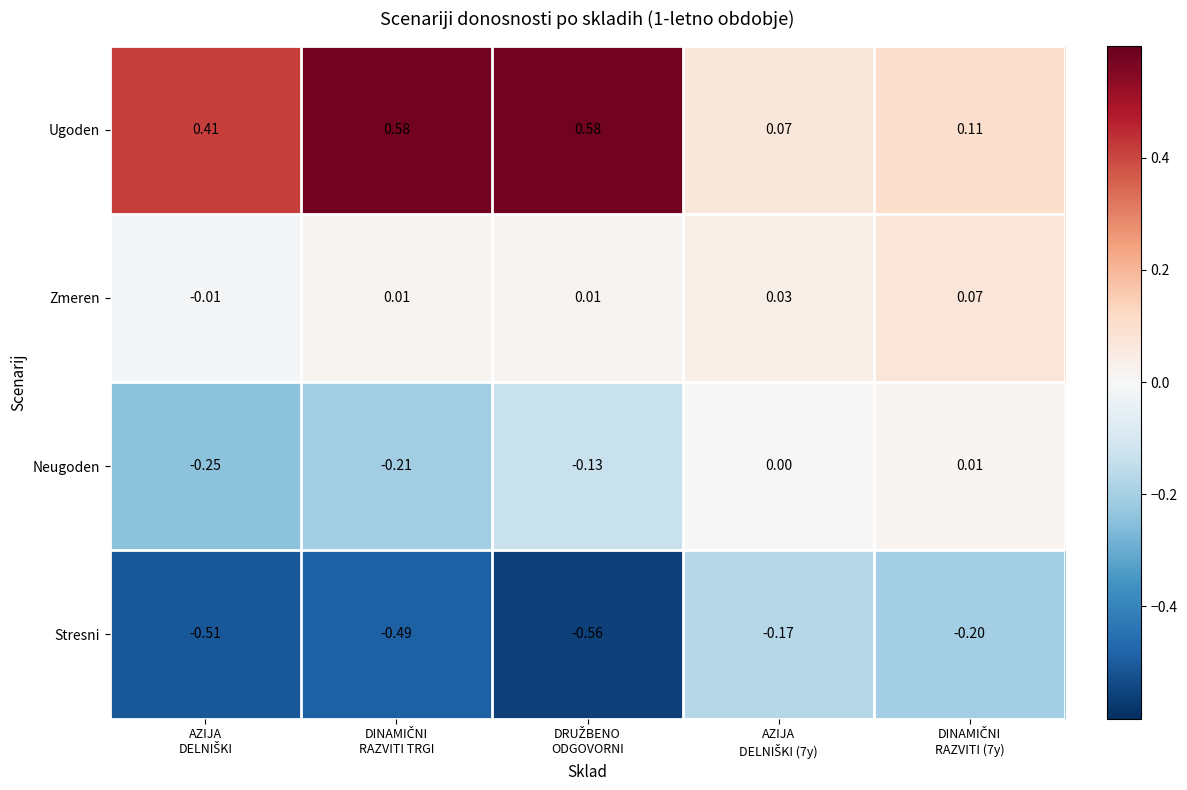

List the series in order of their overall mean, lowest first.

Stresni, Neugoden, Zmeren, Ugoden